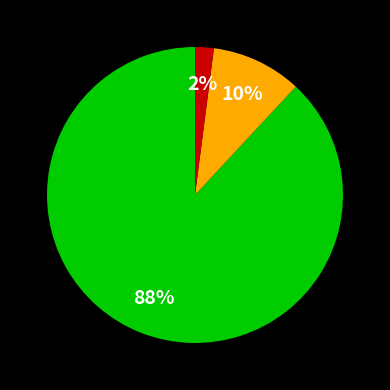

To the nearest percent, what is the difference between the largest and smallest slice percentages?

86%